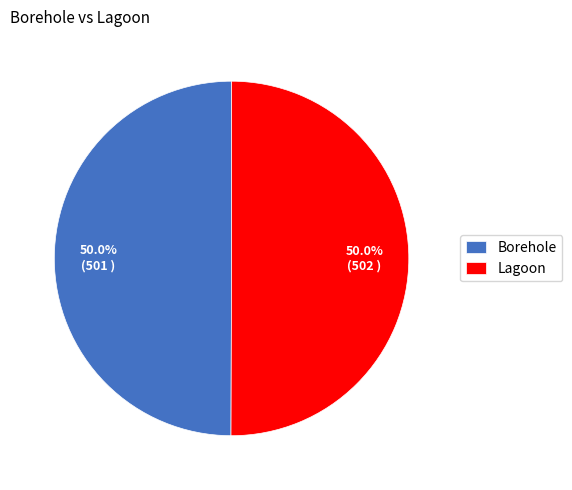

What portion of the pie excludes Borehole?

50.0%